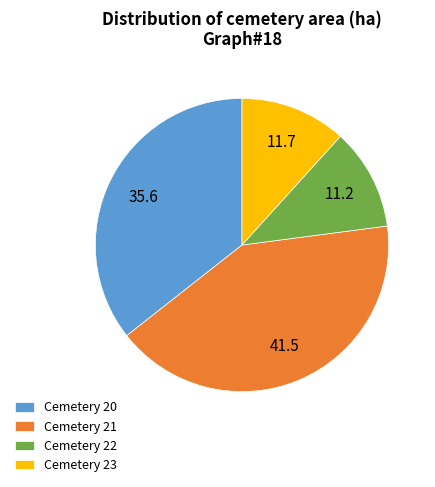

Which slice is the largest?

Cemetery 21